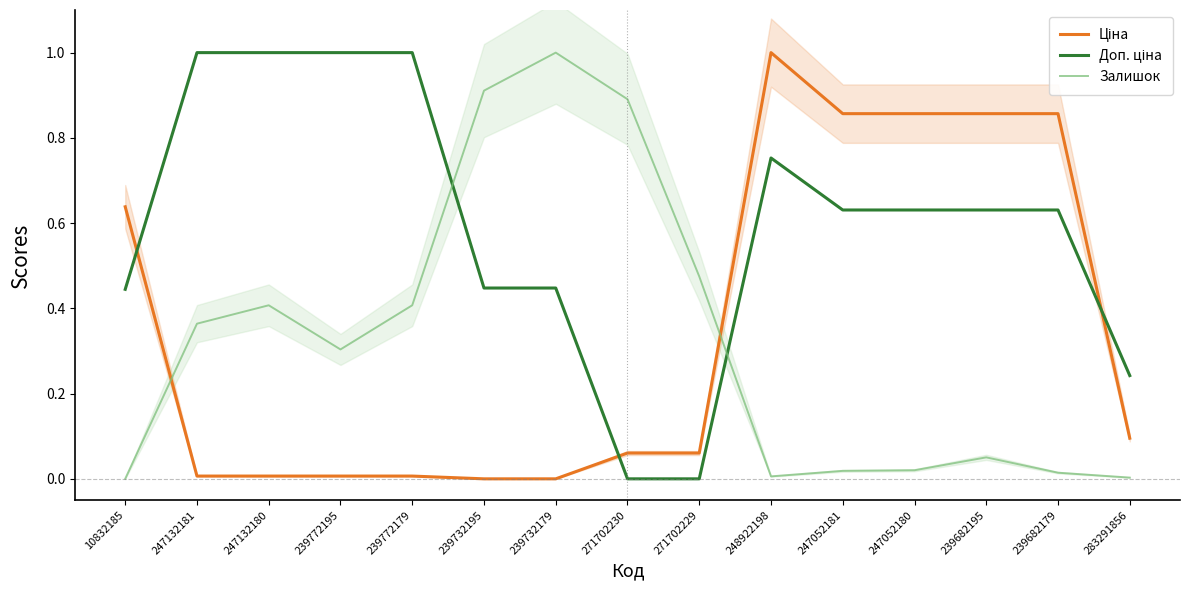

What is the maximum value for Доп. ціна?

1.0